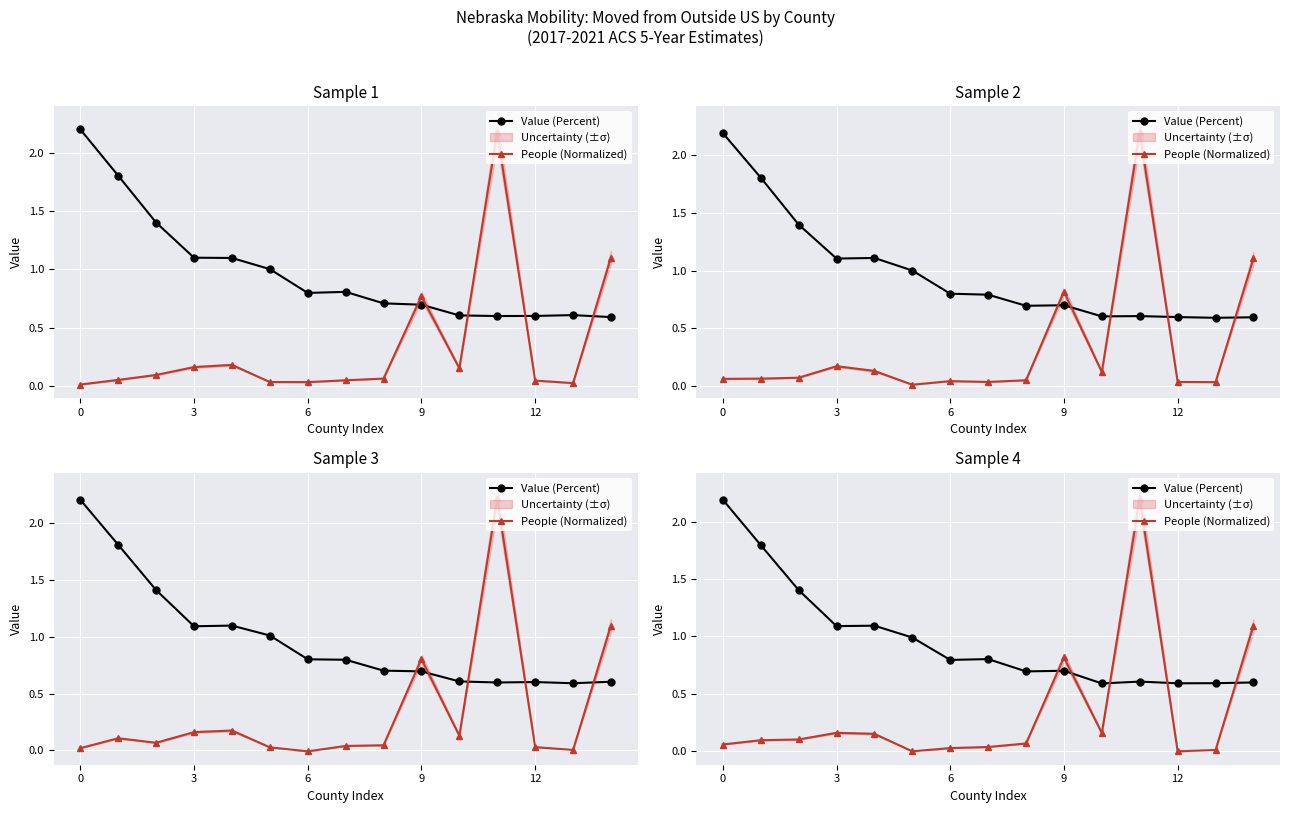

After their last crossing, which series has the higher values: People (Normalized) or Value (Percent)?

People (Normalized)